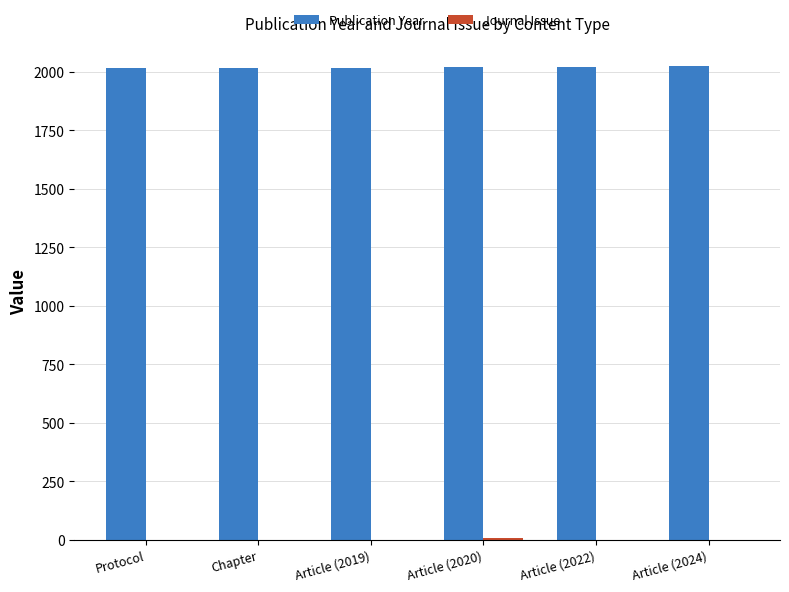

Which series has the largest total across all categories?

Publication Year